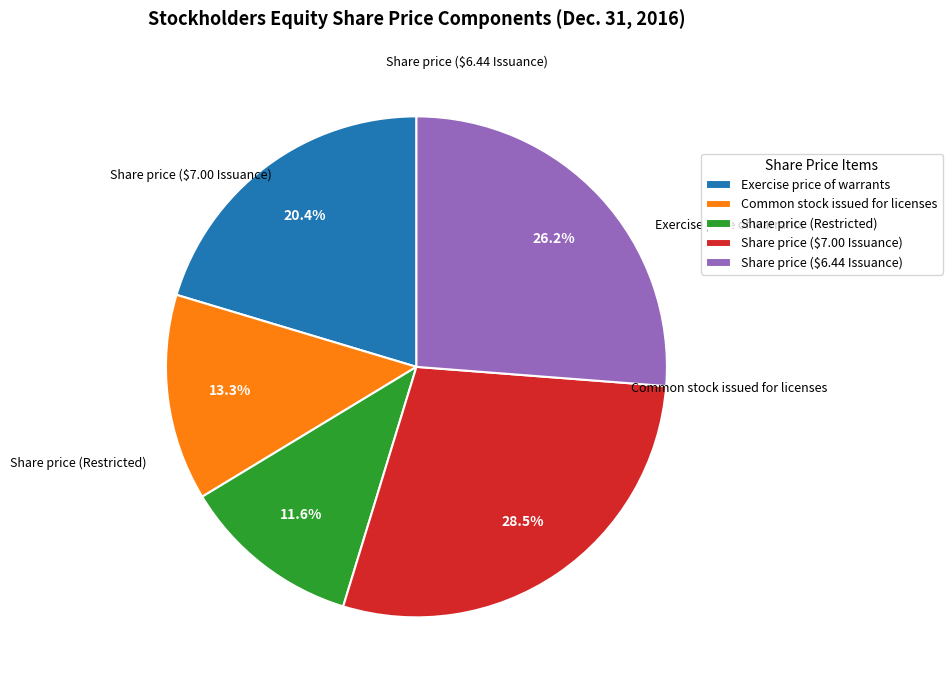

The Exercise price of warrants slice represents 20% of the pie. True or false?

True